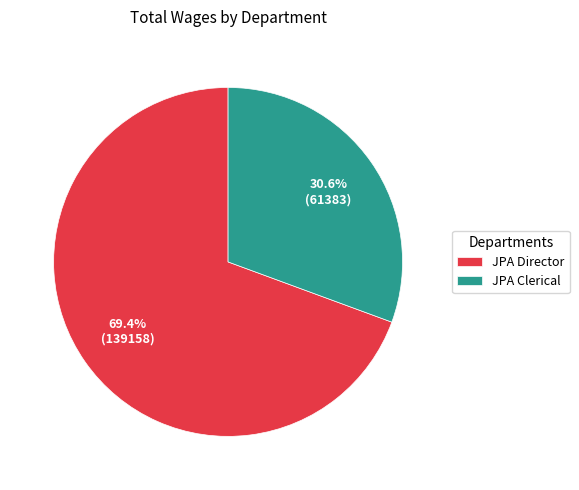

To the nearest percent, what is the average slice percentage?

50%